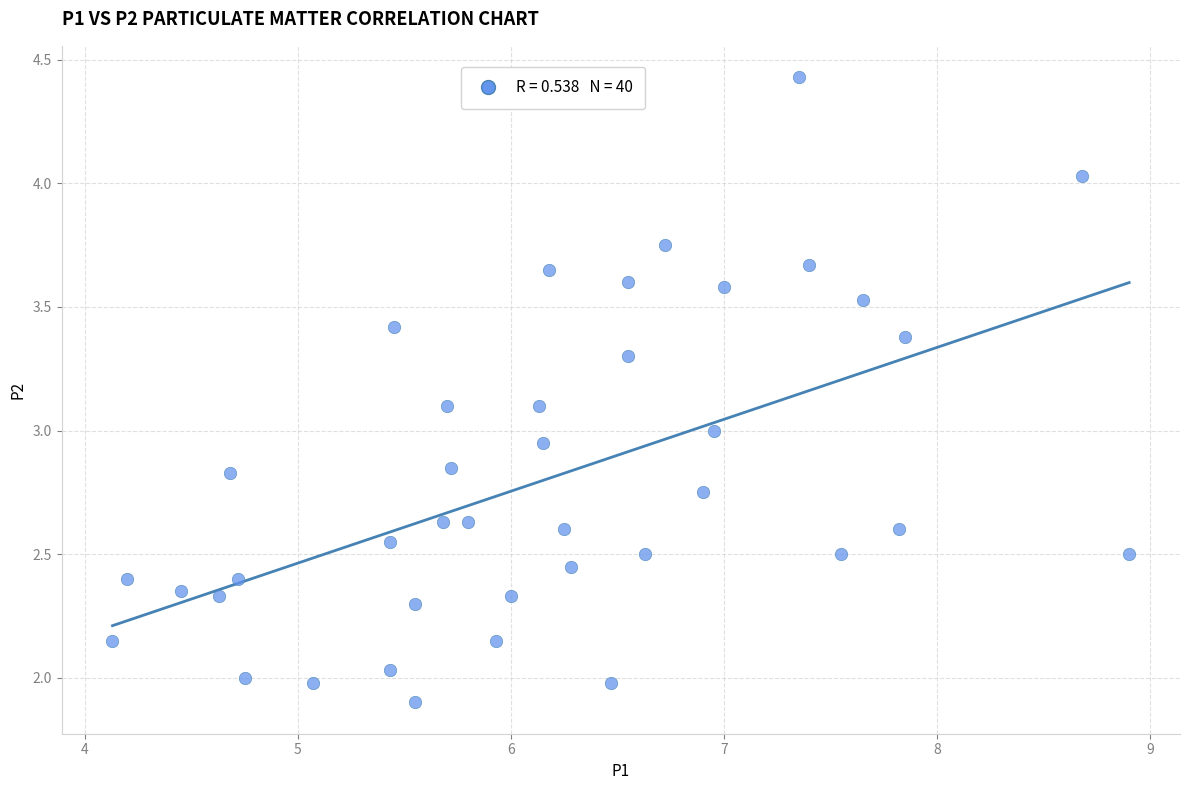

What is the range of X values (max minus min)?

4.8